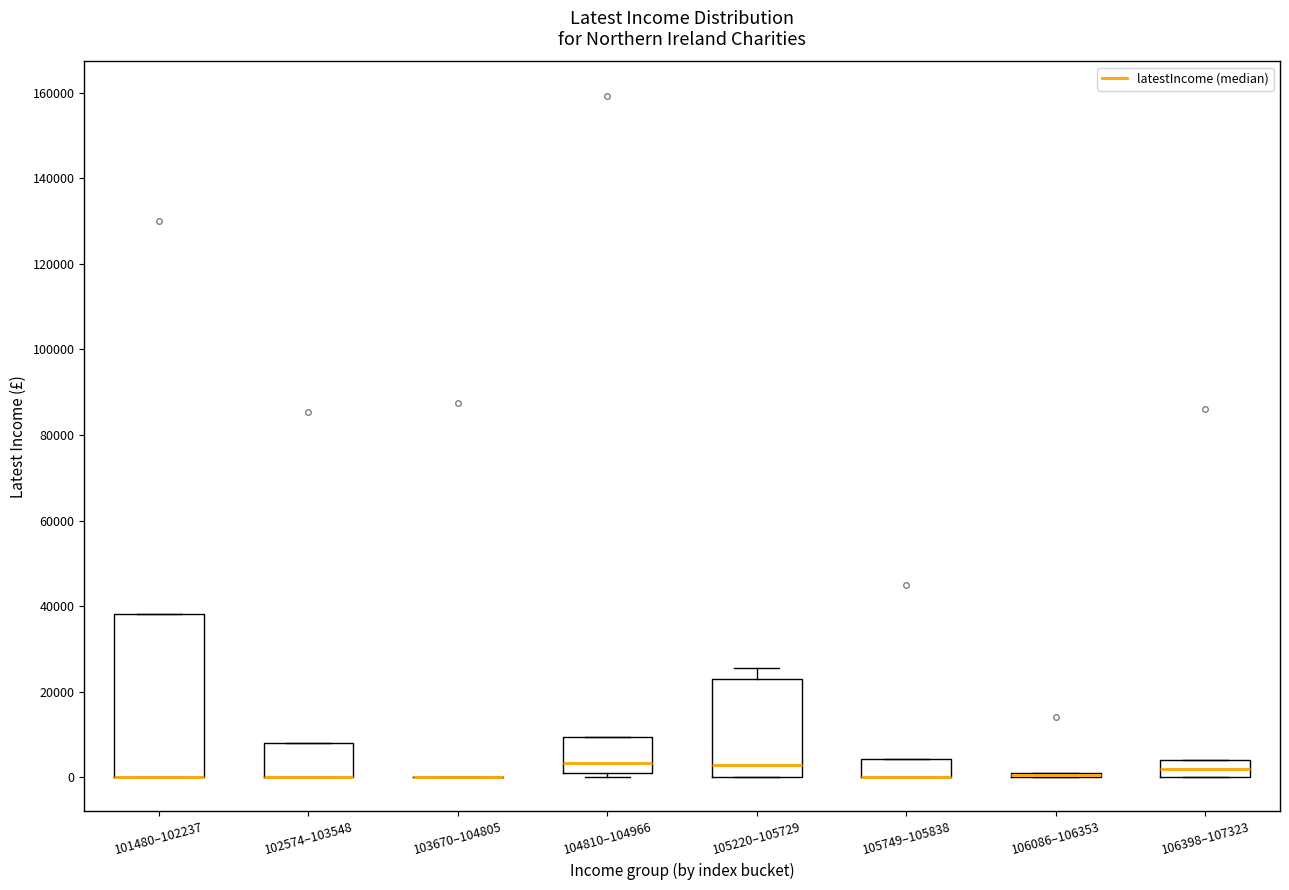

Comparing the boxes themselves (not the whiskers), which one is the tallest?

101480–102237